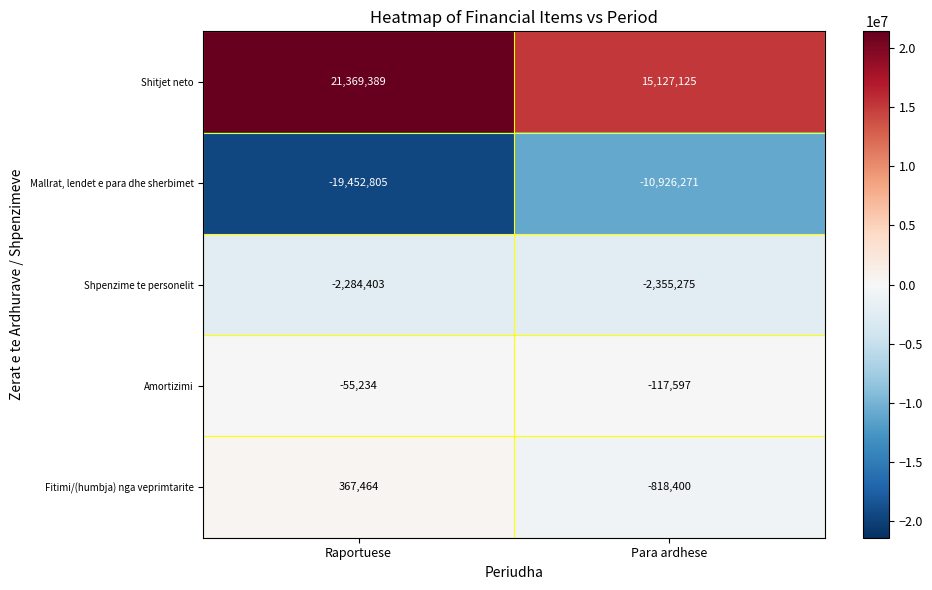

What is the difference between the highest and lowest values at Para ardhese?

26053396